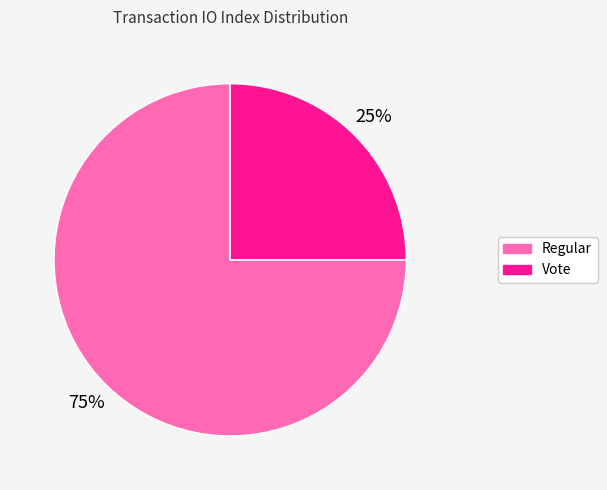

To the nearest percent, what is the difference between the largest and smallest slice percentages?

50%